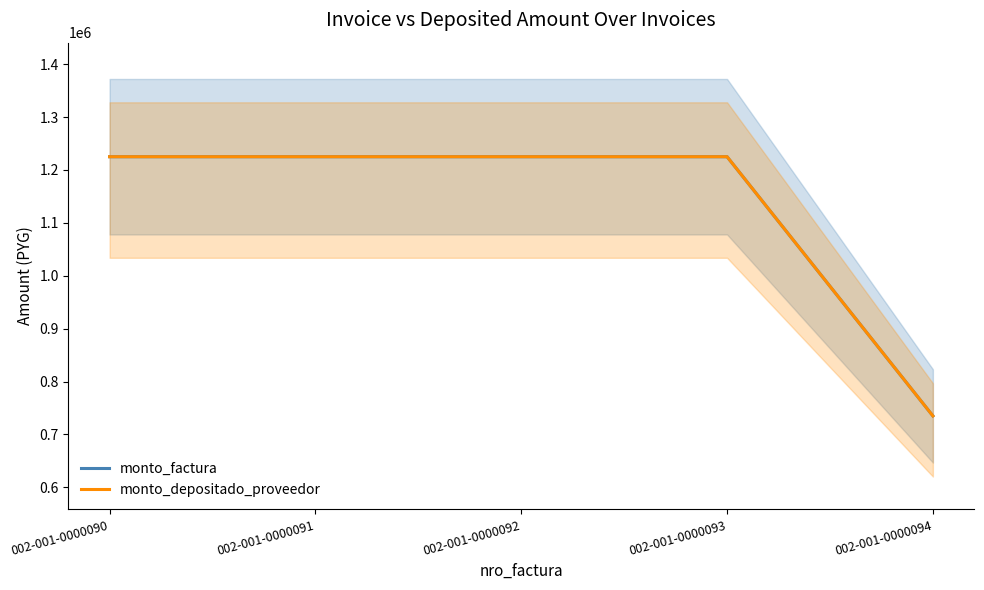

Which category has the lowest value in the monto_factura series?

002-001-0000094